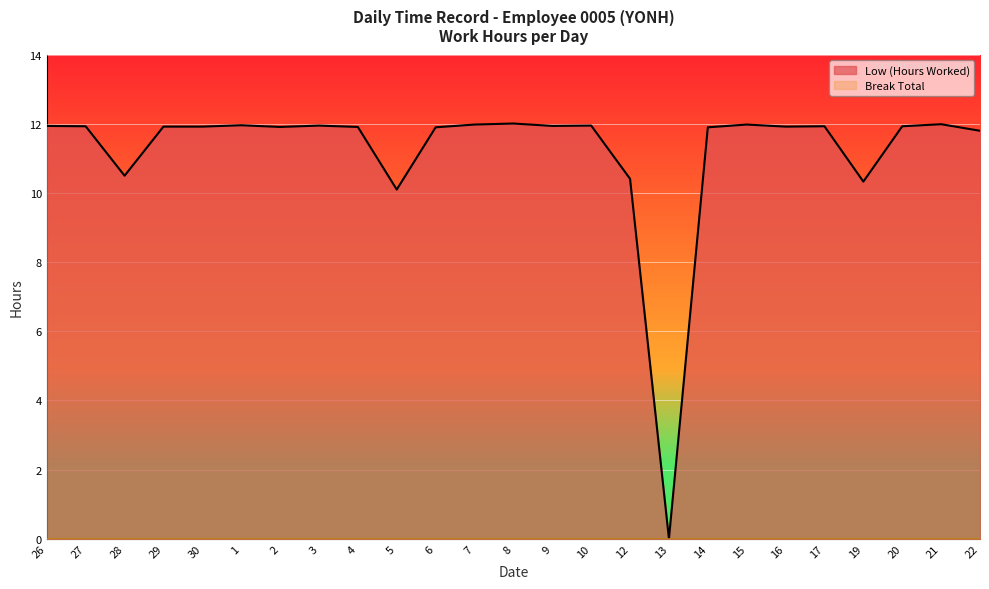

What position from the left is 12?

16